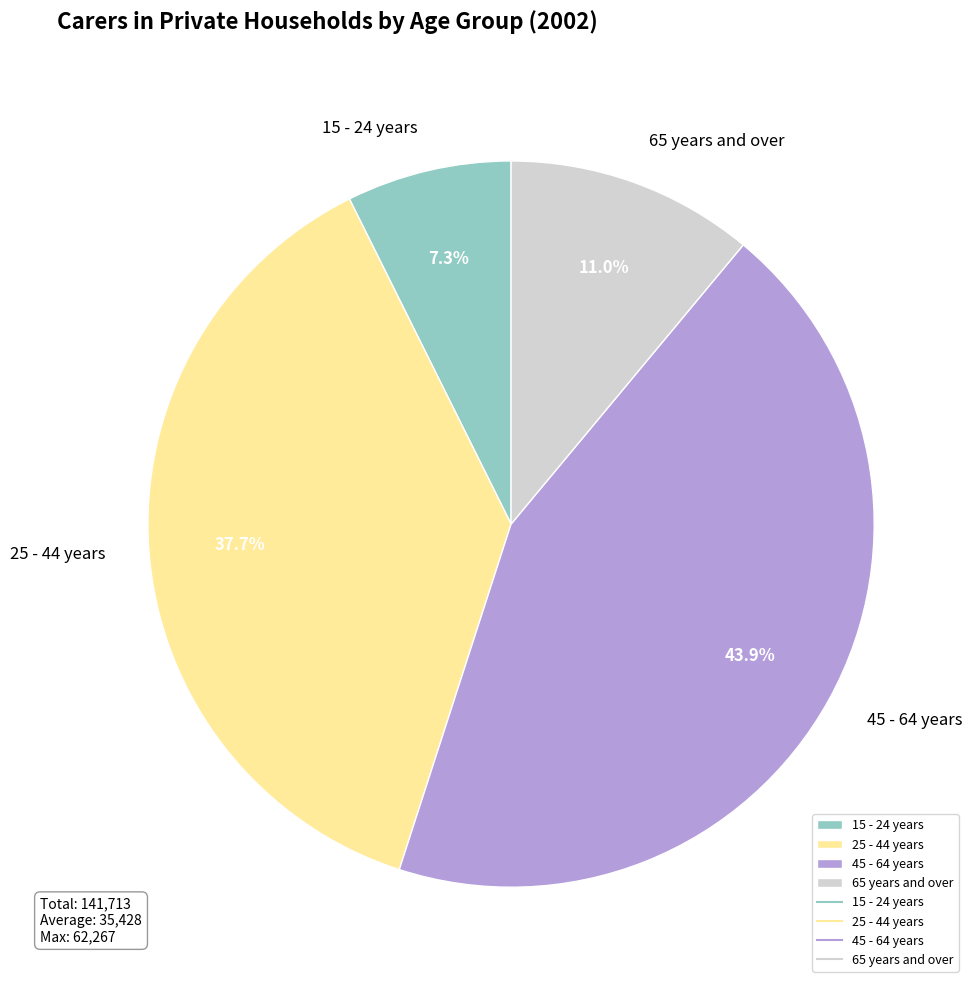

The 65 years and over slice represents 11% of the pie. True or false?

True